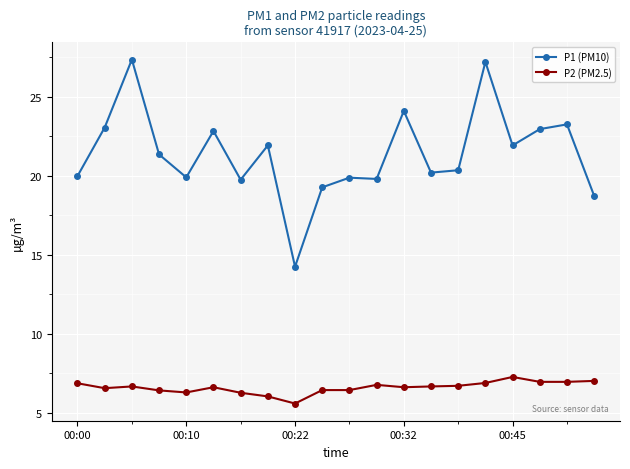

What is the greatest value displayed?

27.4